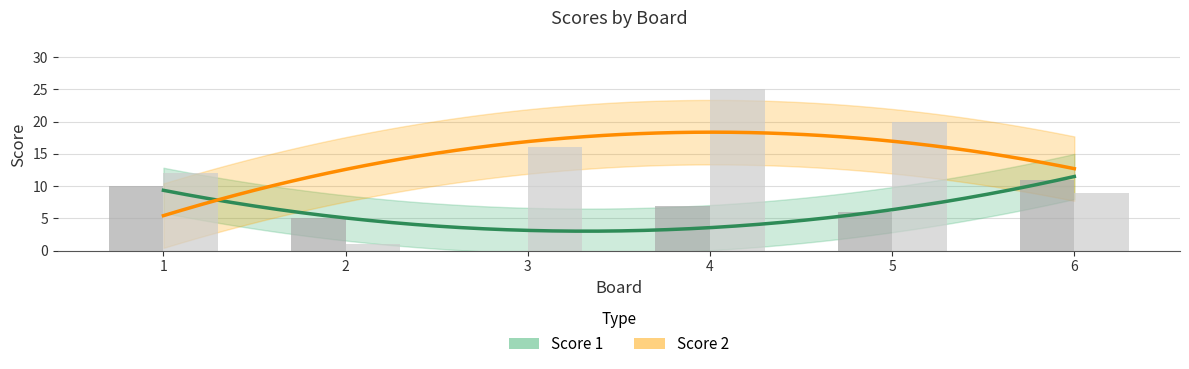

Does the chart contain stacked bars?

No